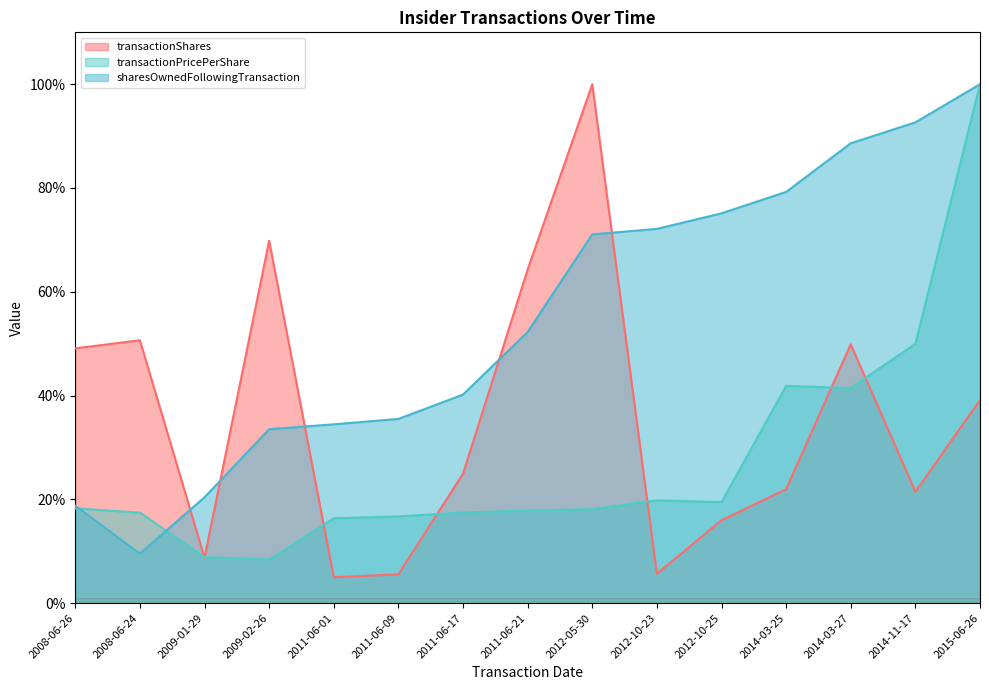

What is the approximate value of transactionPricePerShare at 2008-06-24?

17.4